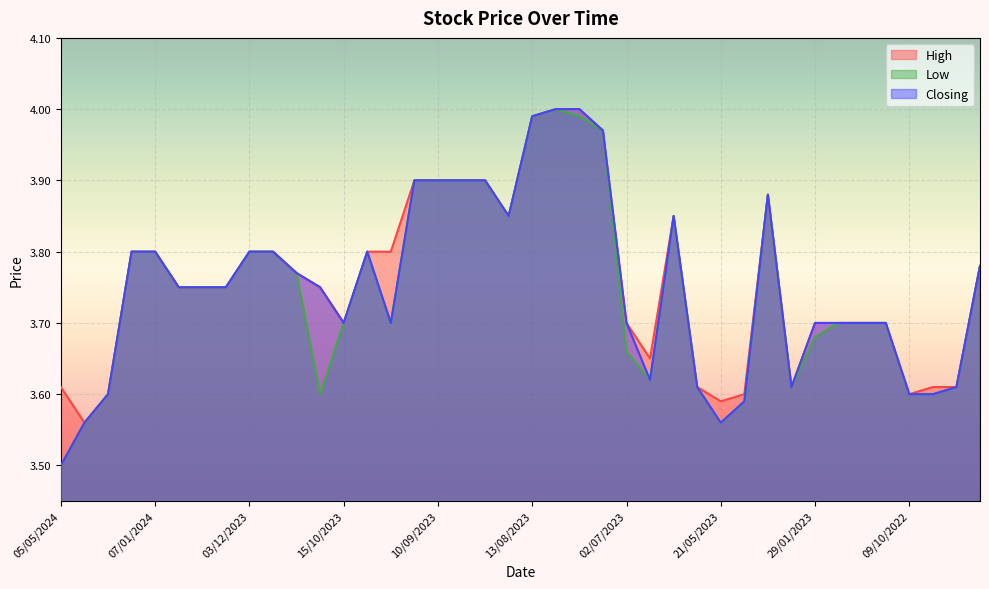

Is it true that Closing equals 6.3 at 30/10/2022?

False